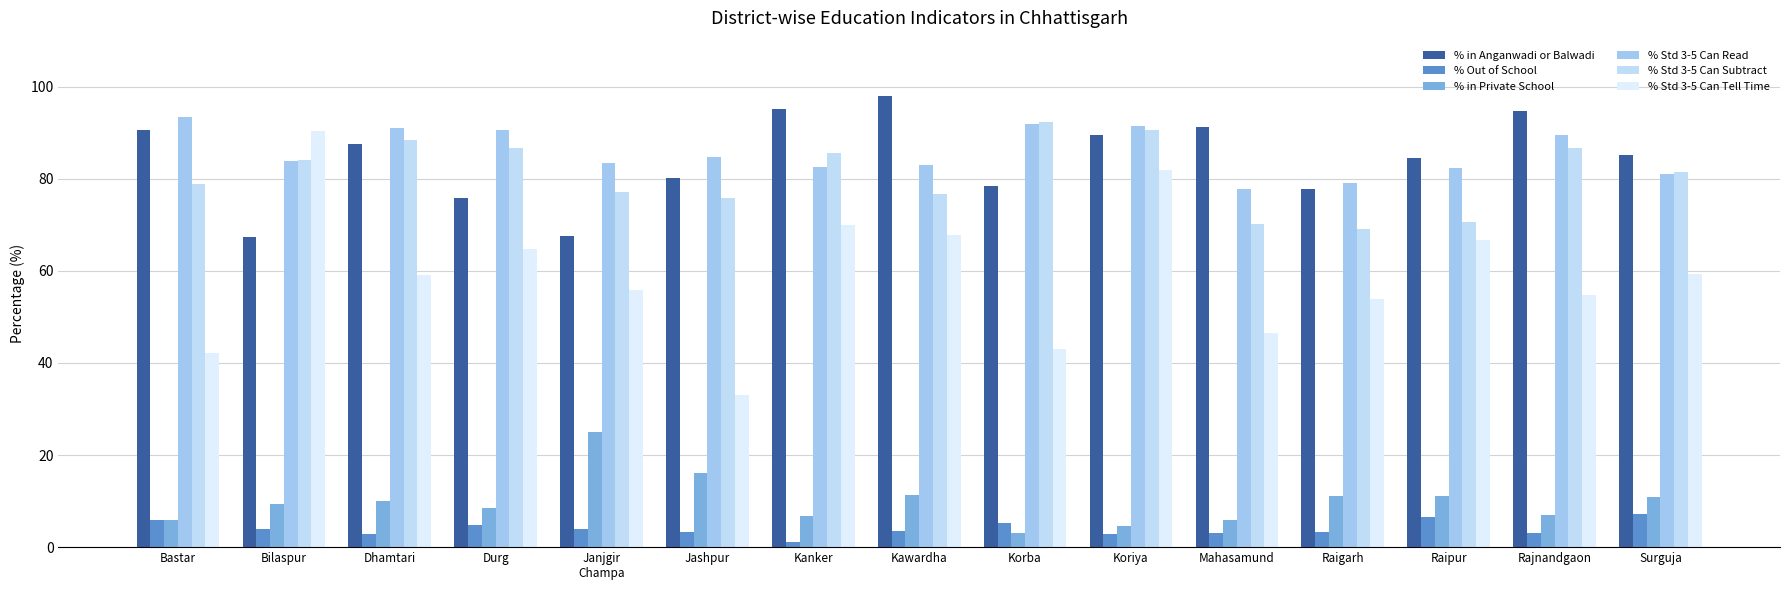

What is the greatest value displayed?

97.9